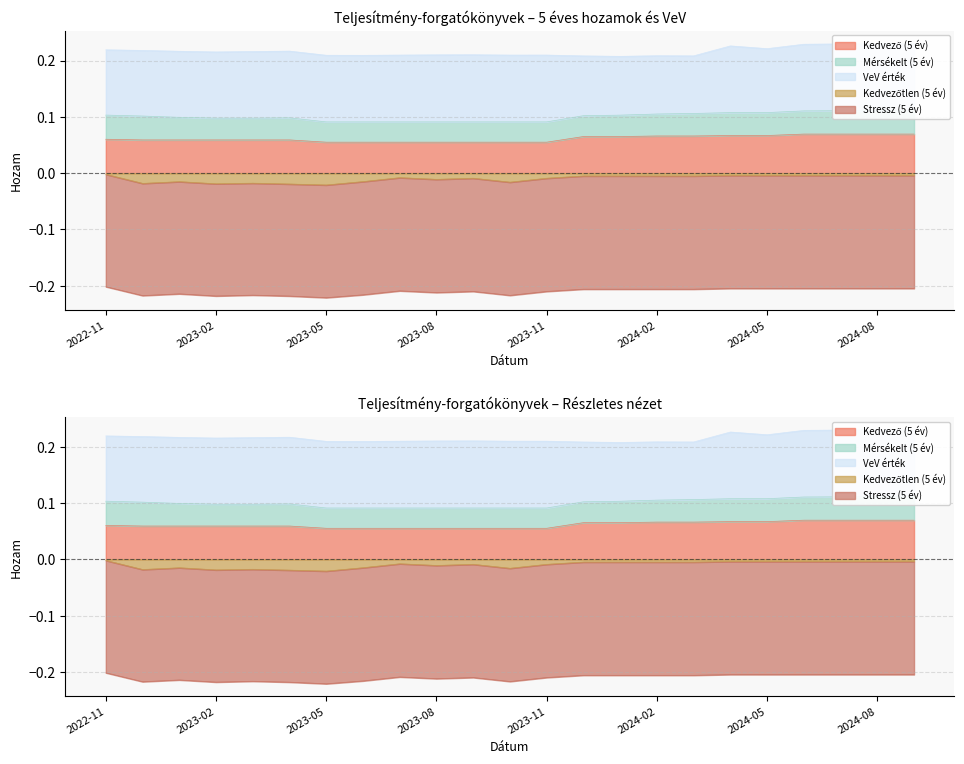

Reading right to left, extract all data points from this chart.

Kedvező (5 év): 0.1	0.1	0.1	0.1	0.1	0.1	0.1	0.1	0.1	0.1	0.1	0.1	0.1	0.1	0.1	0.1	0.1	0.1	0.1	0.1	0.1	0.1	0.1
Mérsékelt (5 év): 0.0	0.0	0.0	0.0	0.0	0.0	0.0	0.0	0.0	0.0	0.0	0.0	0.0	0.0	0.0	0.0	0.0	0.0	0.0	0.0	0.0	0.0	0.0
VeV érték: 0.1	0.1	0.1	0.1	0.1	0.1	0.1	0.1	0.1	0.1	0.1	0.1	0.1	0.1	0.1	0.1	0.1	0.1	0.1	0.1	0.1	0.1	0.1
Kedvezőtlen (5 év): -0.0	-0.0	-0.0	-0.0	-0.0	-0.0	-0.0	-0.0	-0.0	-0.0	-0.0	-0.0	-0.0	-0.0	-0.0	-0.0	-0.0	-0.0	-0.0	-0.0	-0.0	-0.0	-0.0
Stressz (5 év): -0.2	-0.2	-0.2	-0.2	-0.2	-0.2	-0.2	-0.2	-0.2	-0.2	-0.2	-0.2	-0.2	-0.2	-0.2	-0.2	-0.2	-0.2	-0.2	-0.2	-0.2	-0.2	-0.2